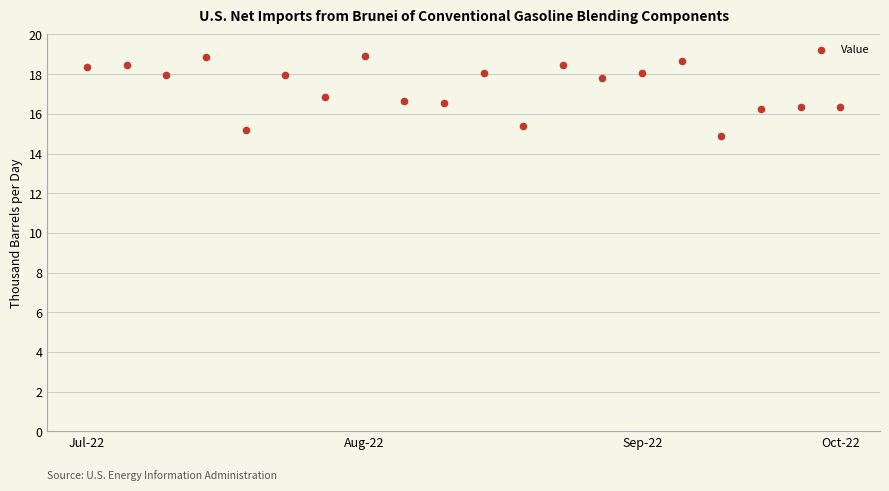

What is the range of Y values (max minus min)?

4.1